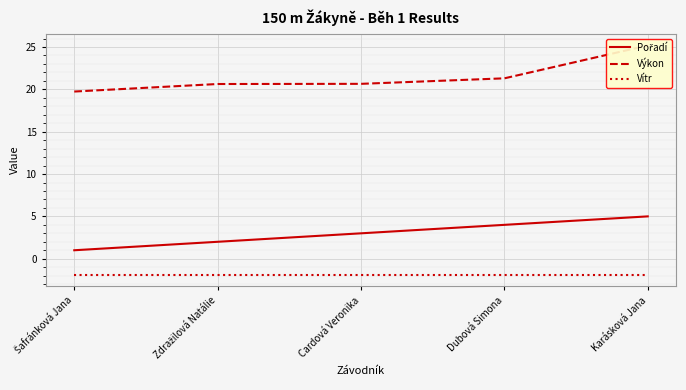

What is the highest value of the Výkon series?

25.2